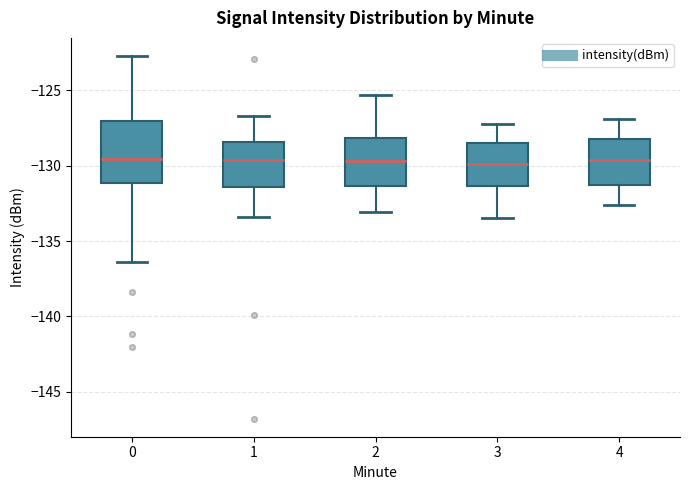

Where is the upper edge of the box at x = 0 on the y-axis? The values are not printed on the chart, so give them approximately, as read against the axis.

-127.0